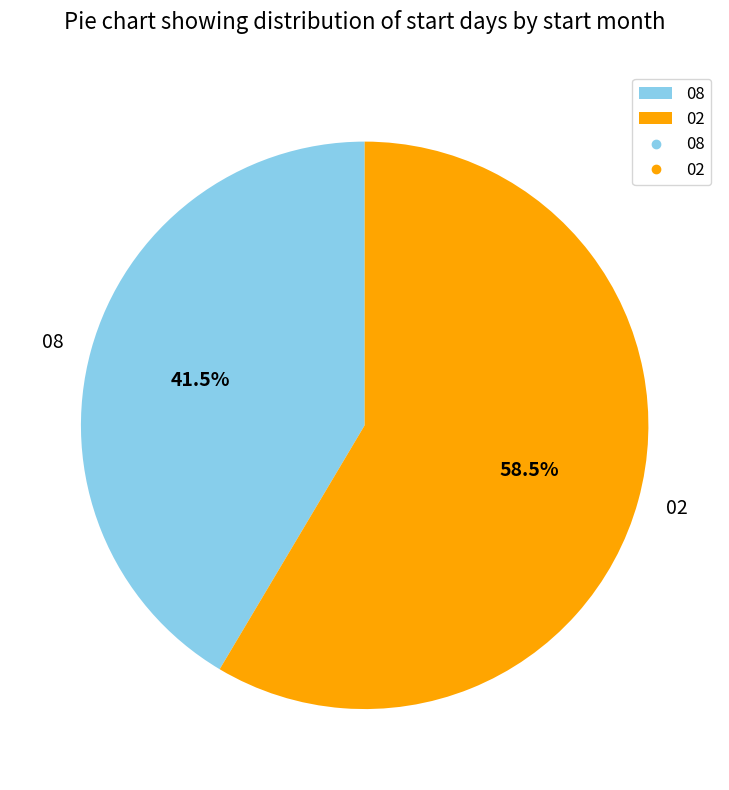

Is the sum of 08 and 02 greater than half?

Yes